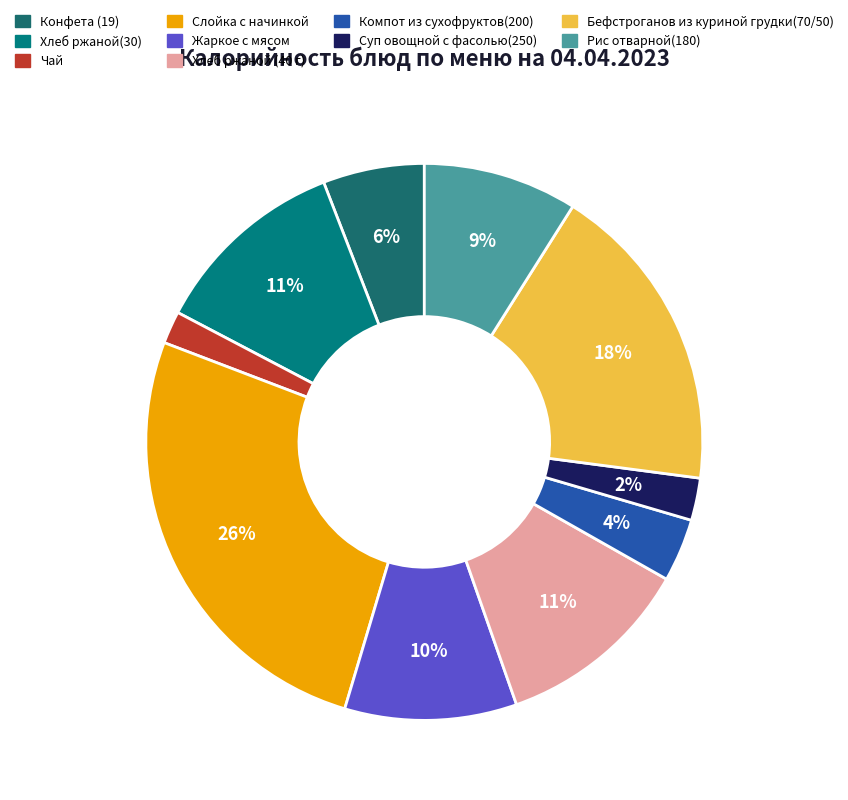

To the nearest percent, what is the difference between the Чай and Жаркое с мясом slice percentages?

8%